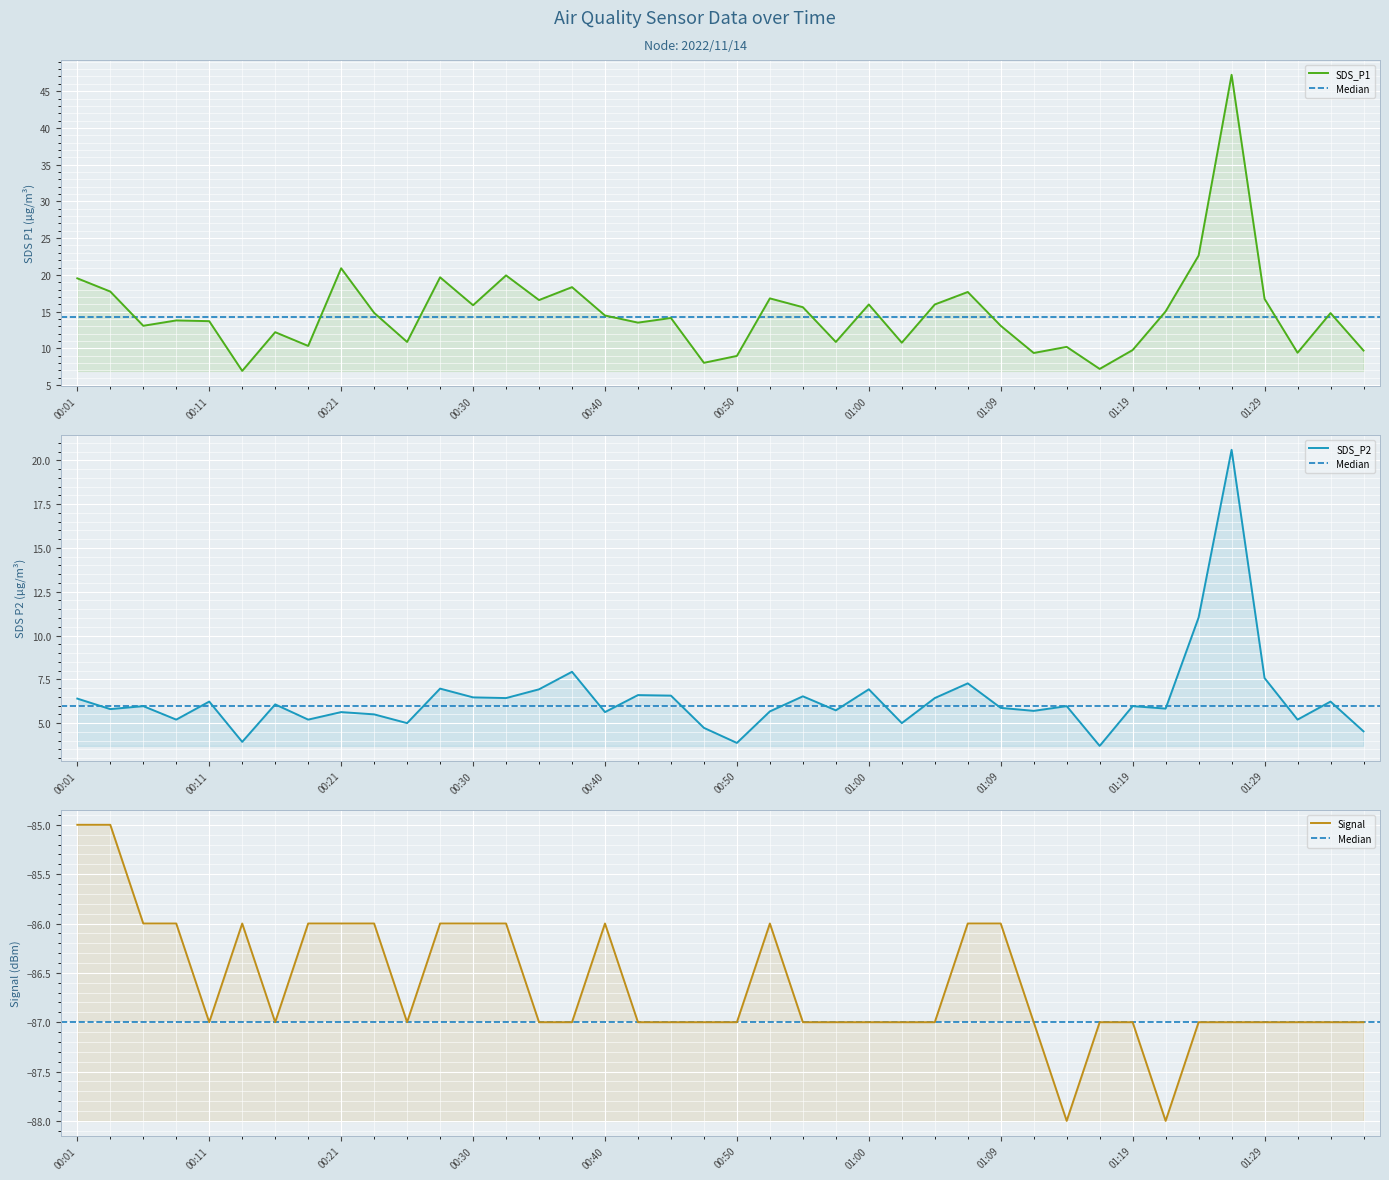

How many categories are shown in the chart?

40